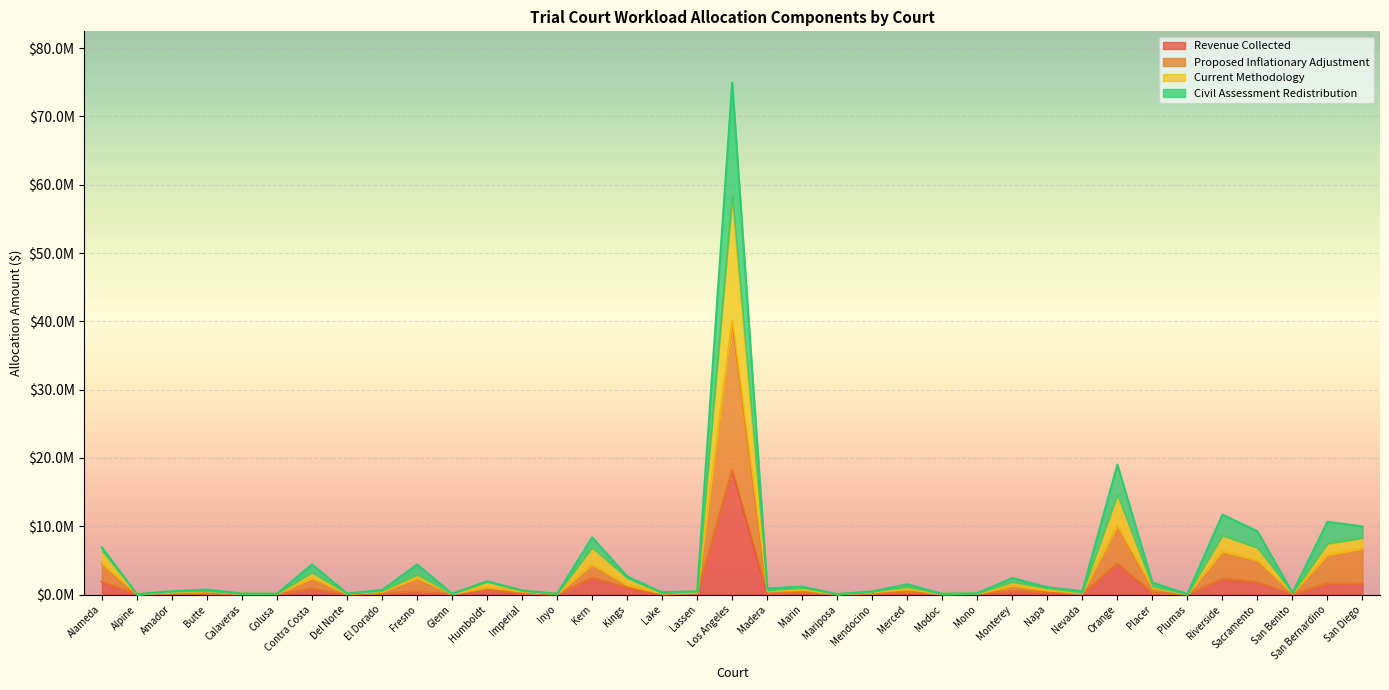

Which label corresponds to the largest value in the chart?

Los Angeles